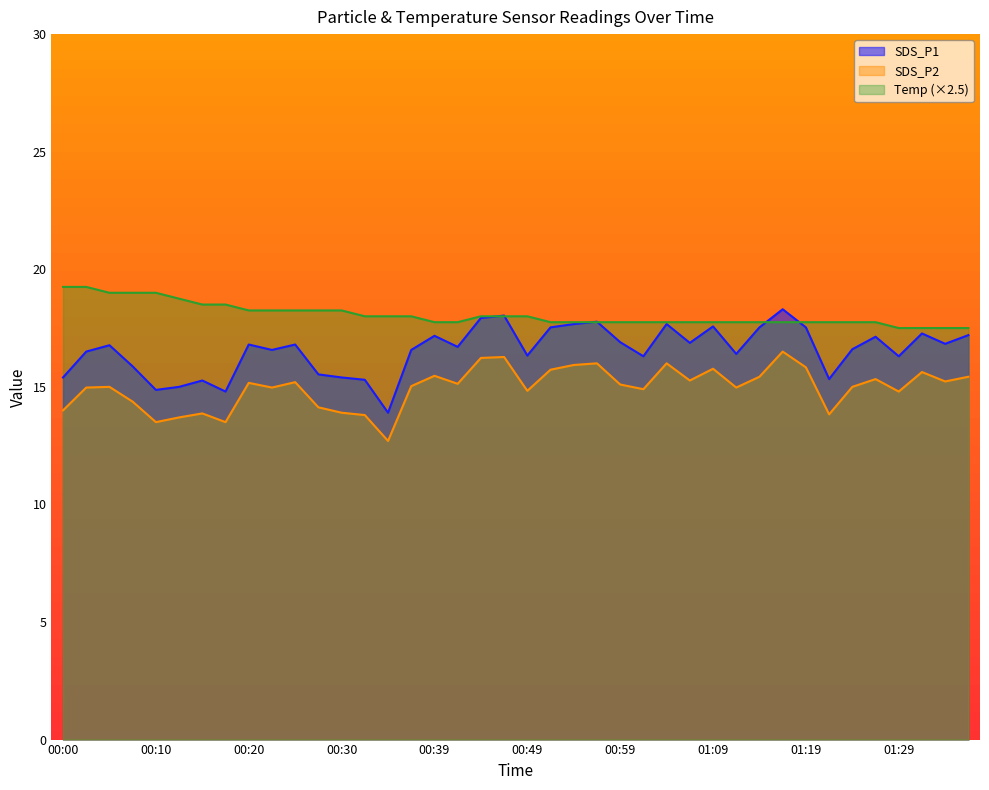

Which series changed the most between 00:20 and 01:09?

SDS_P1